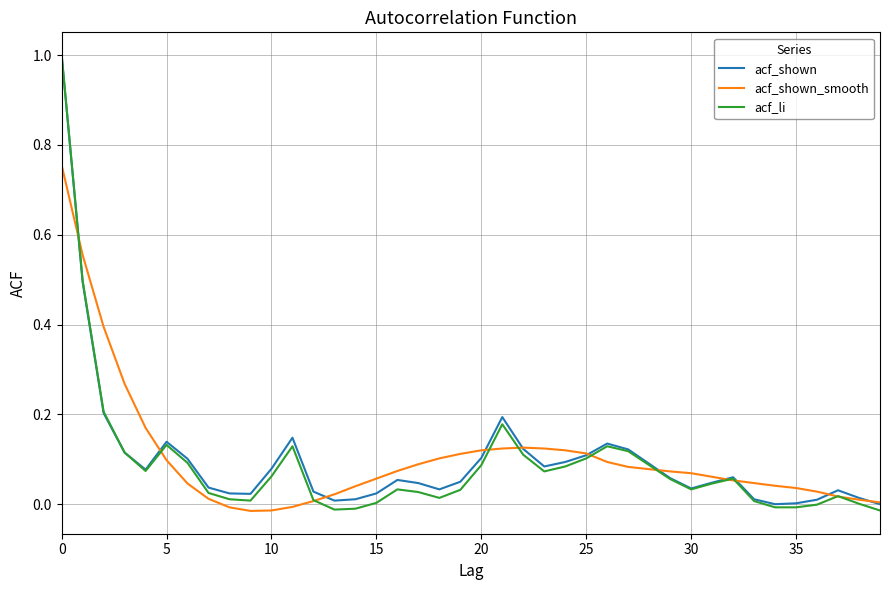

Which series has the widest spread of values?

acf_li